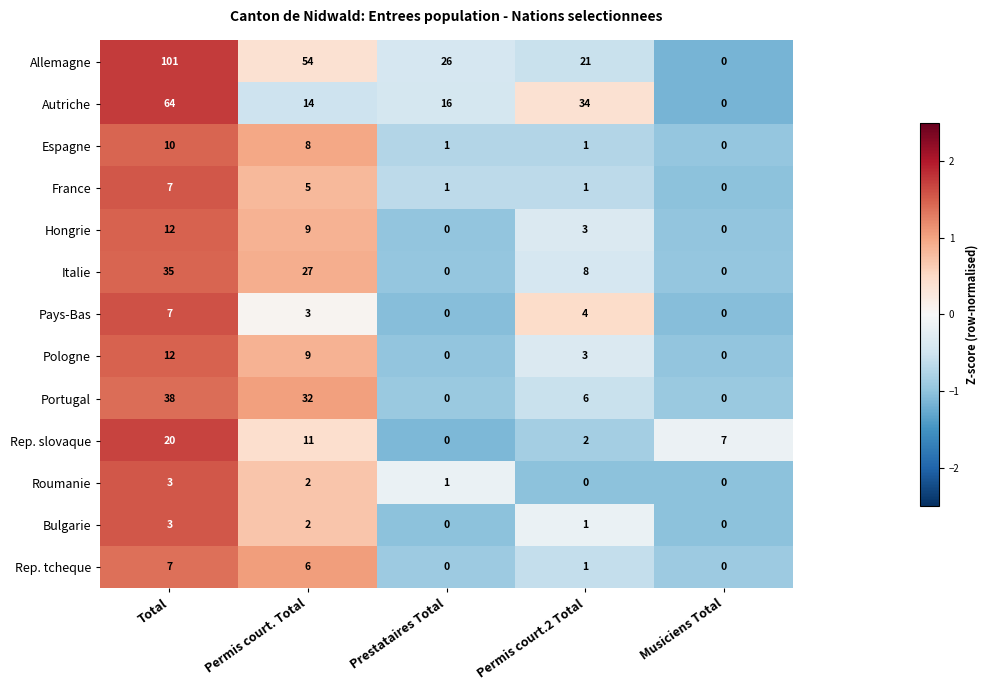

What is the greatest value displayed?

101